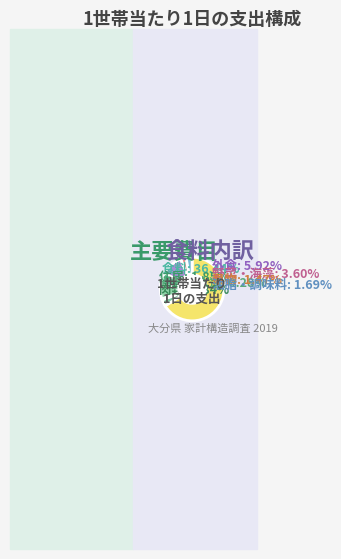

What is the change in value from 肉類 to 果物?

-124.5